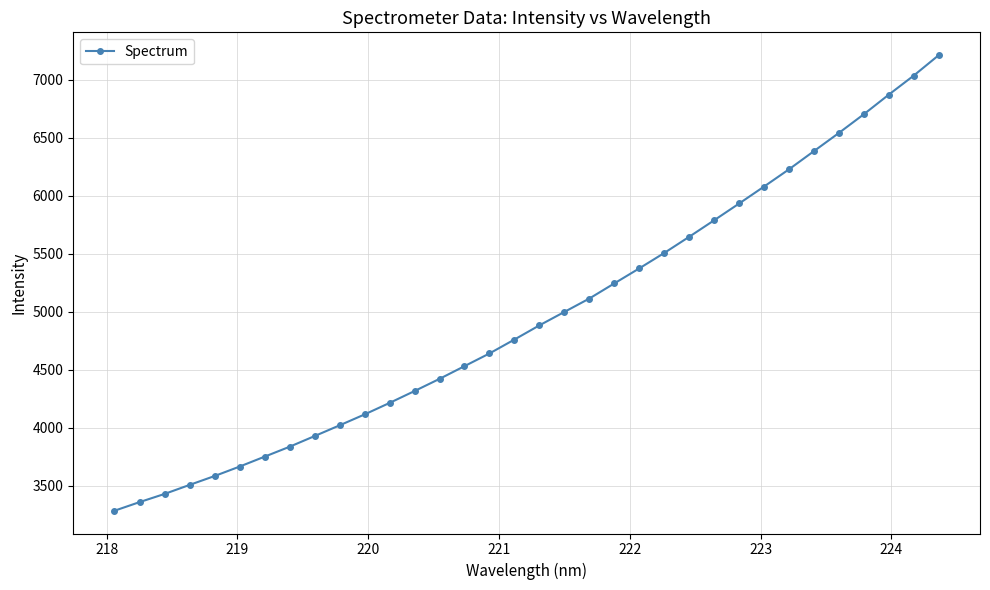

How many lines are shown in the chart?

1